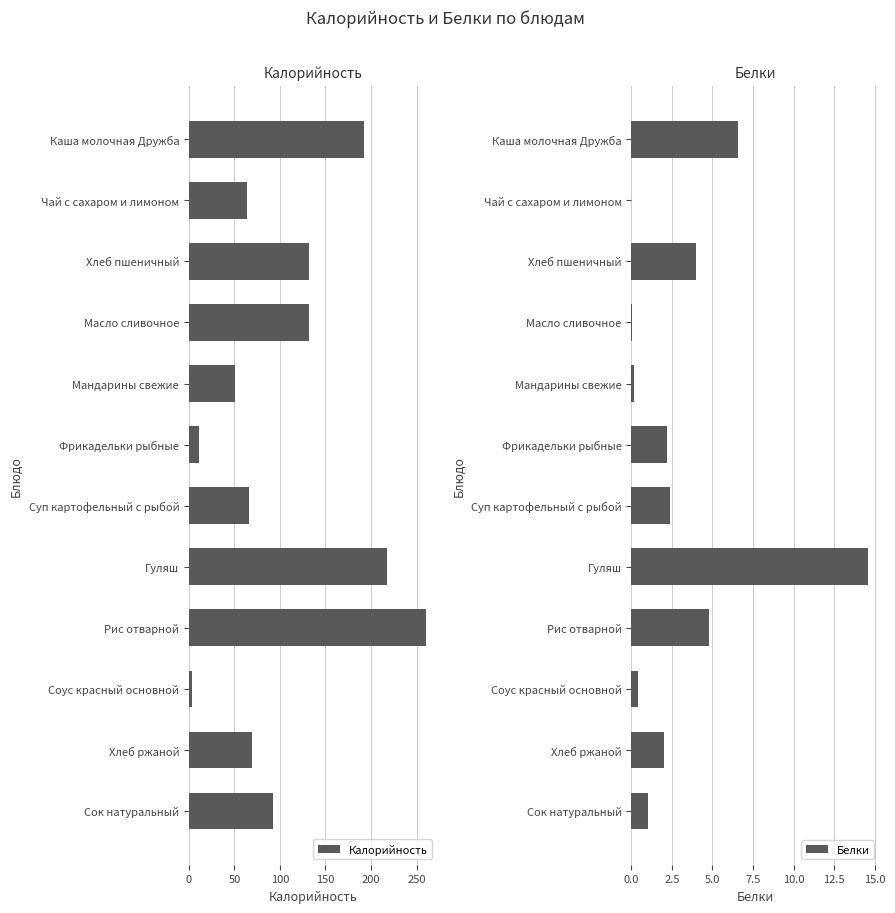

How many groups of bars are there?

12